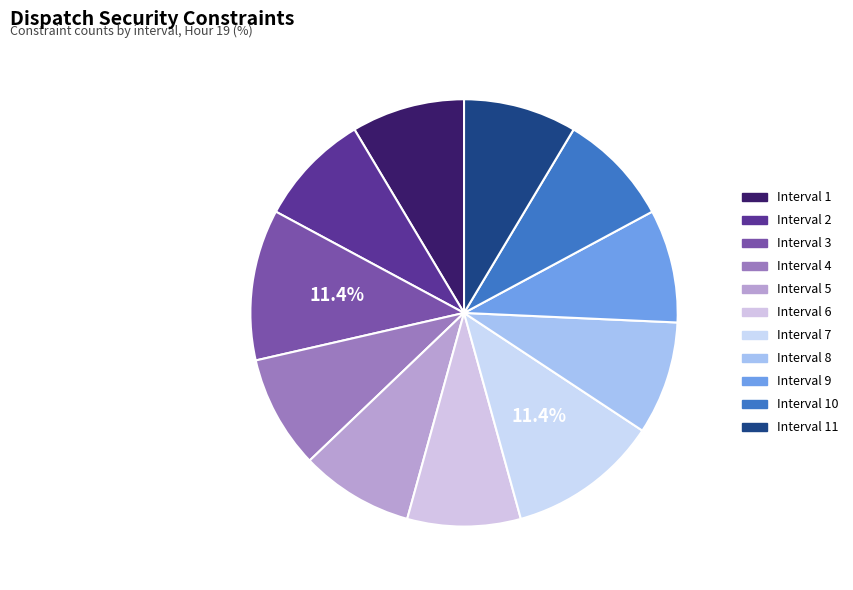

Is the sum of Interval 11 and Interval 3 greater than half?

No